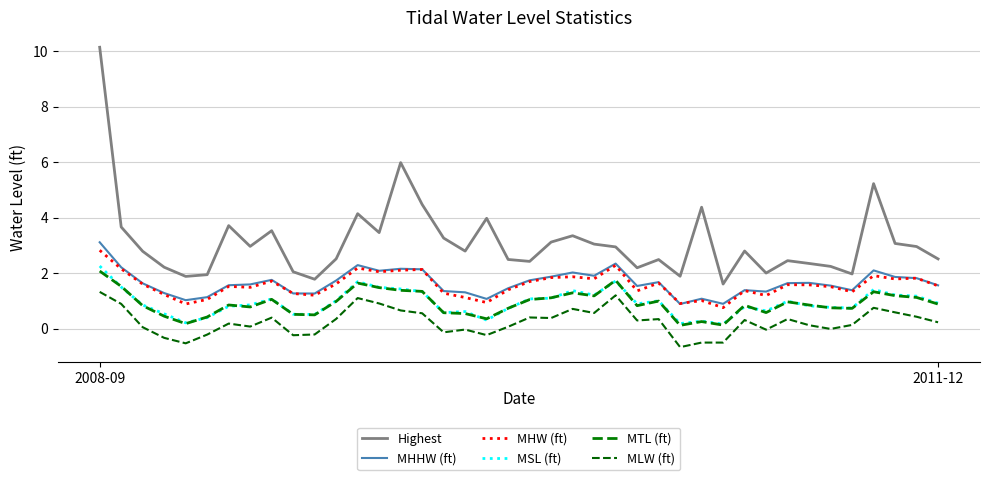

At which category does the chart reach its peak across all series?

2008-09